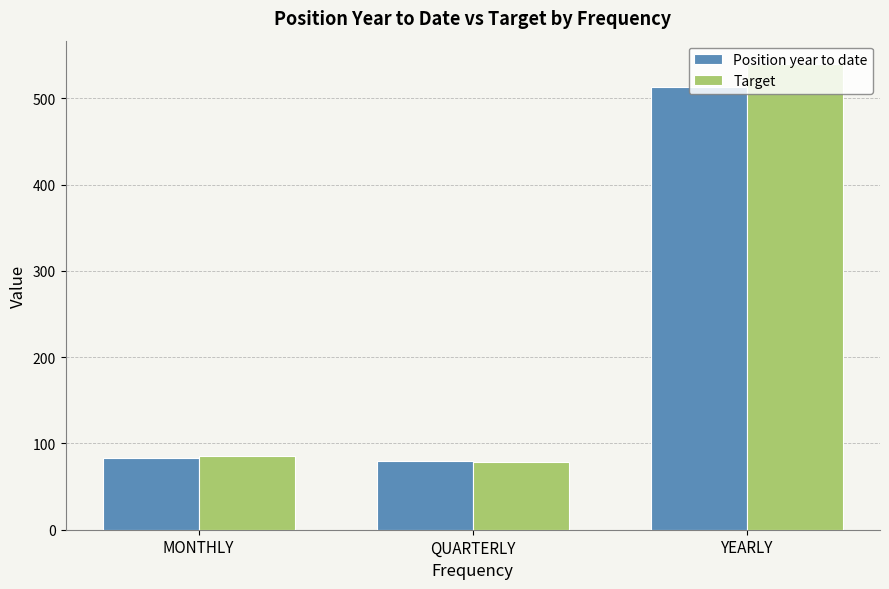

List the series in order of their peak value, highest first.

Target, Position year to date